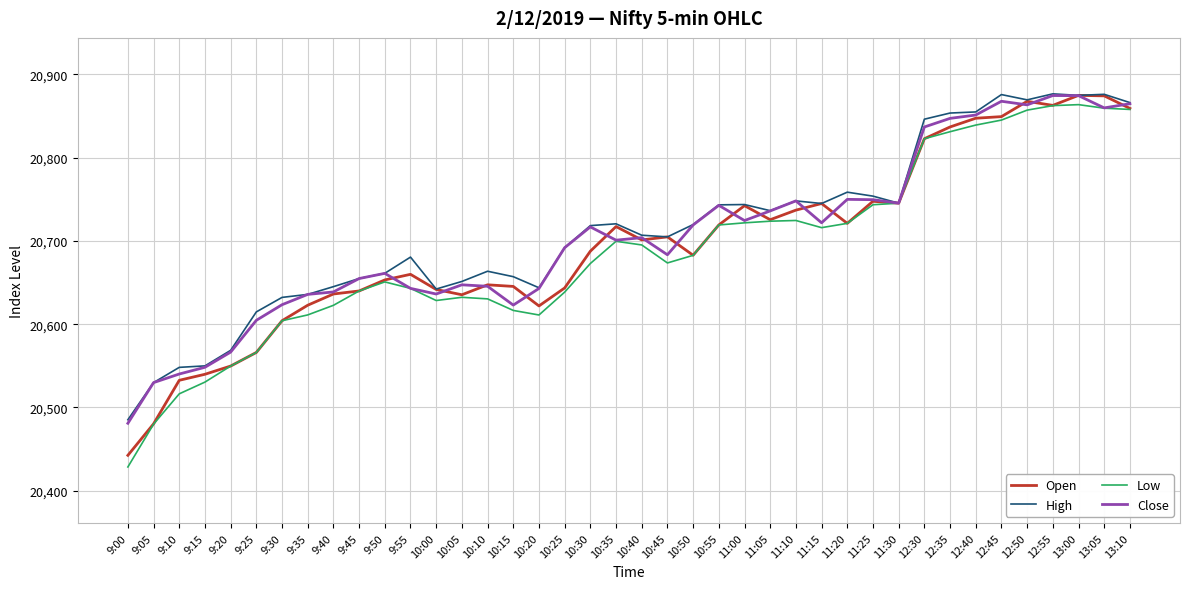

The value of Close at 12:55 is 35283.5. True or false?

False